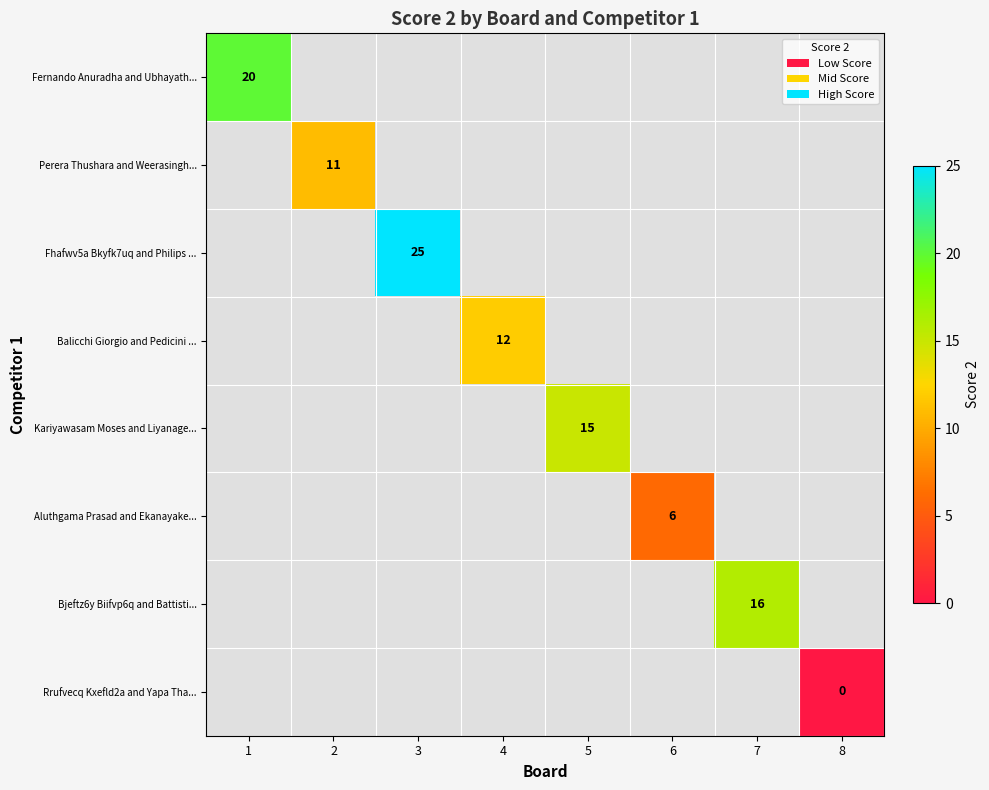

The value of Aluthgama Prasad and Ekanayake... at 6 is 4. True or false?

False